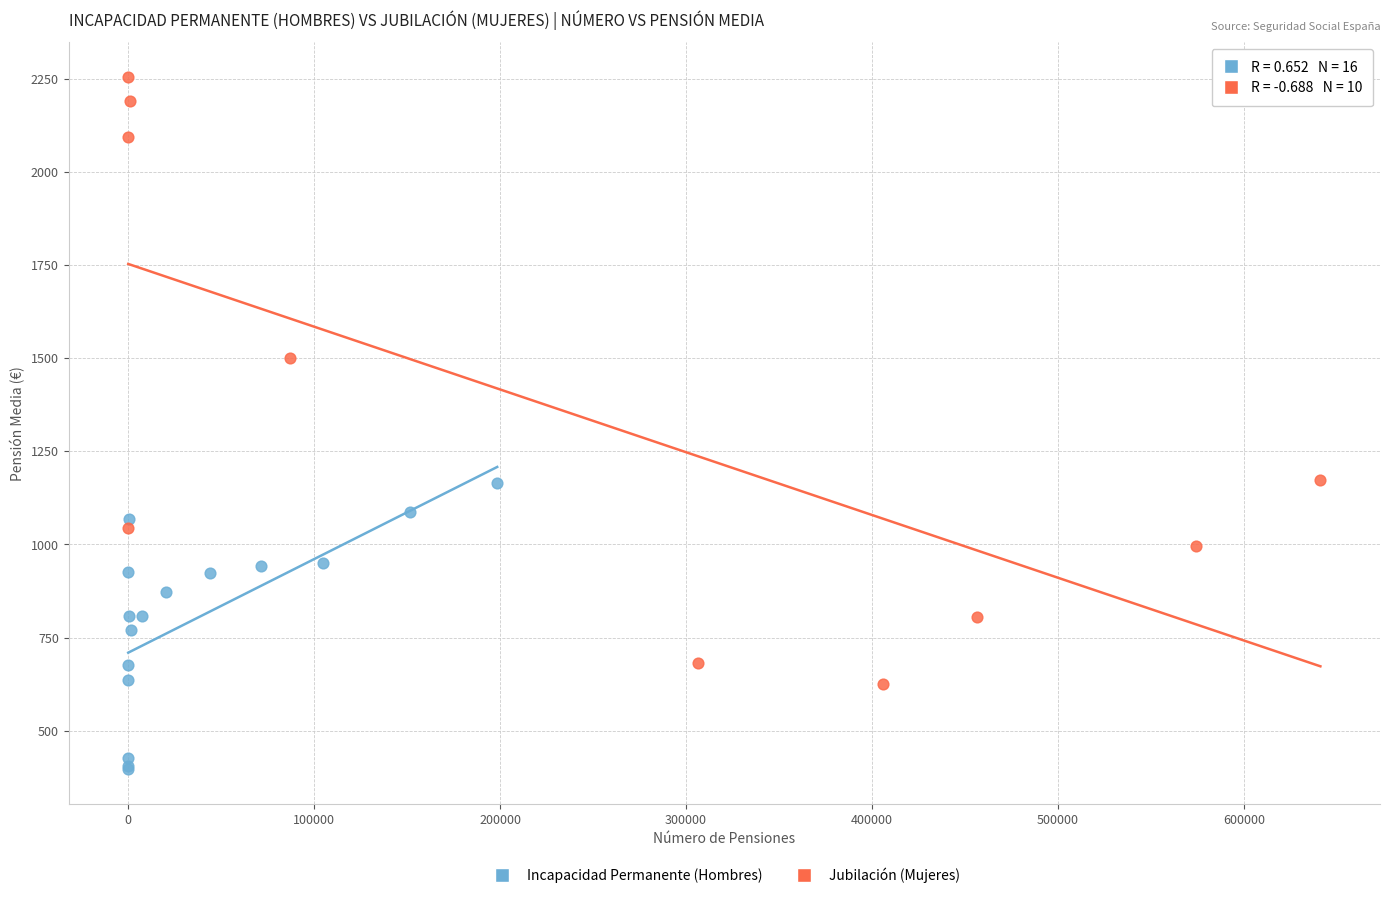

Which series contains the highest Y value?

Jubilación (Mujeres)